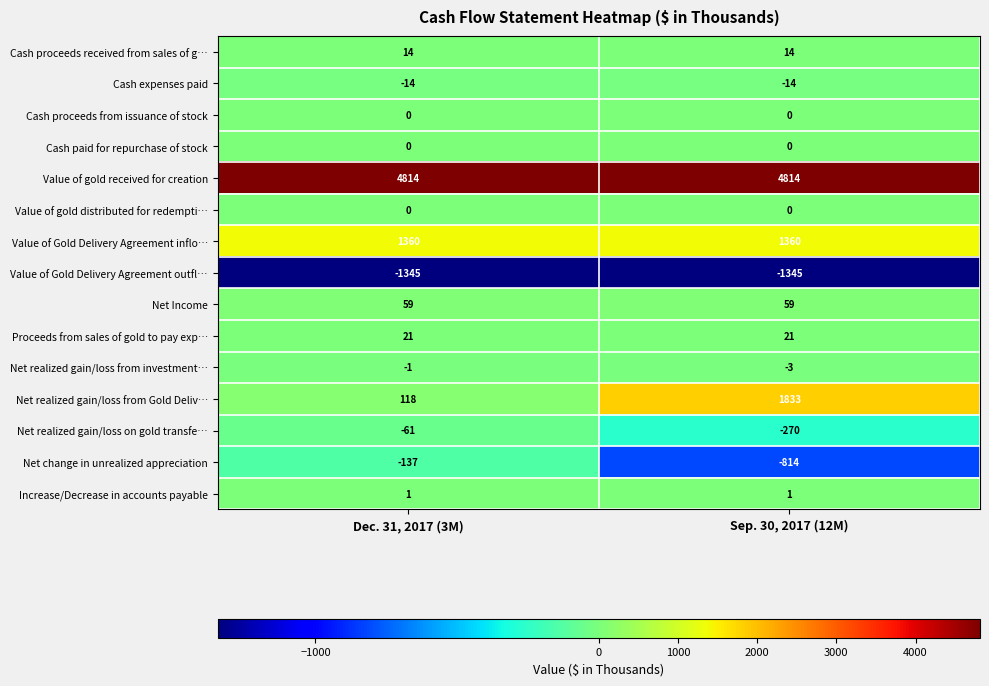

What is the difference between the highest and lowest values at Dec. 31, 2017 (3M)?

6159